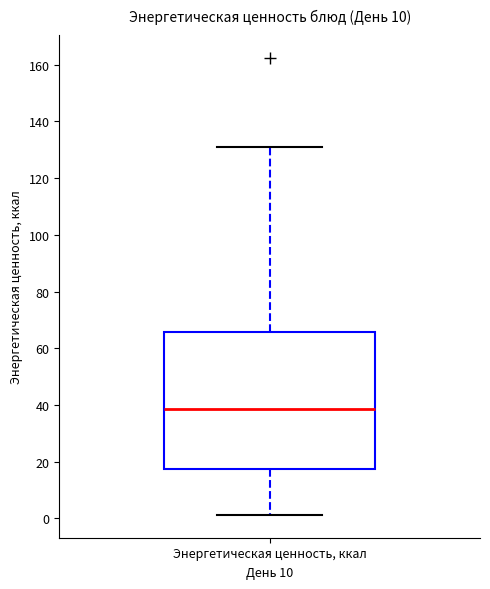

Where does the median line of the box for Энергетическая ценность, ккал sit on the y-axis? The values are not printed on the chart, so give them approximately, as read against the axis.

38